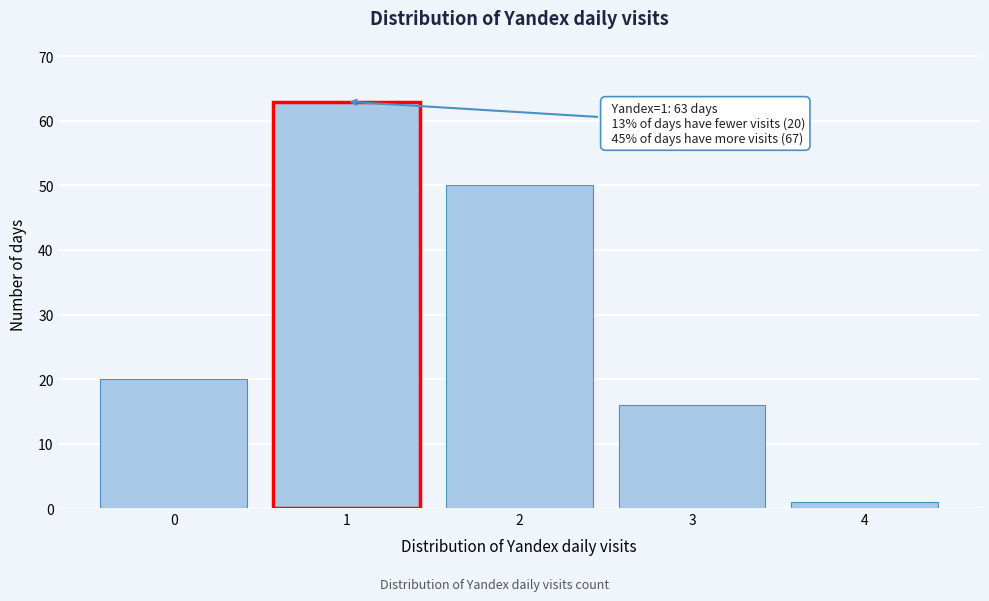

Reading left to right, extract all data points from this chart.

0=20	1=63	2=50	3=16	4=1